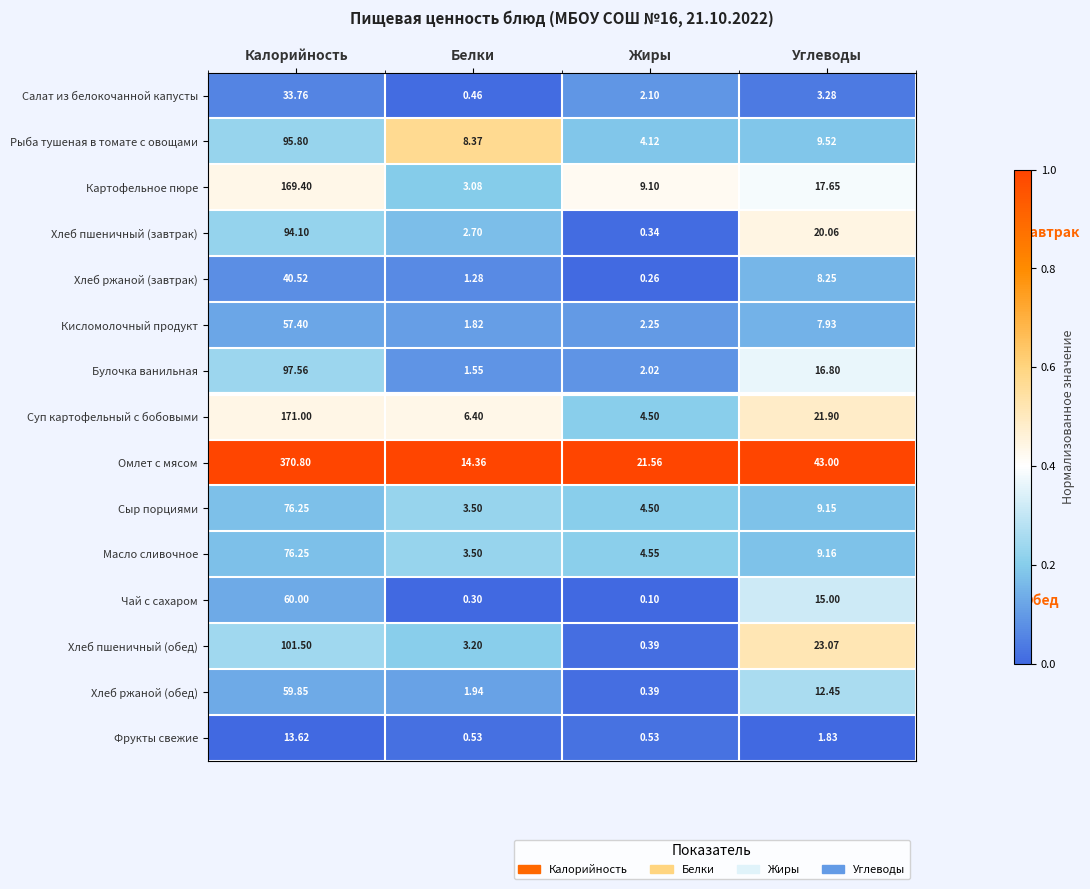

Between Жиры and Углеводы, which series saw the biggest shift?

Хлеб пшеничный (обед)